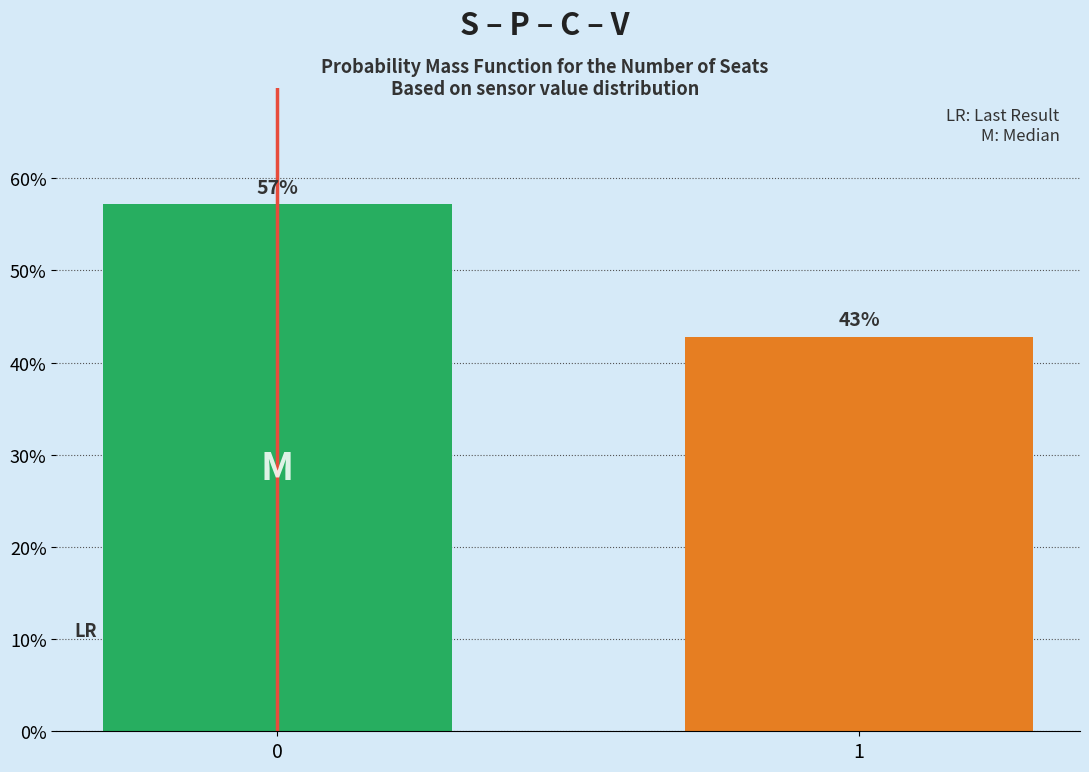

What is the average value?

50.0